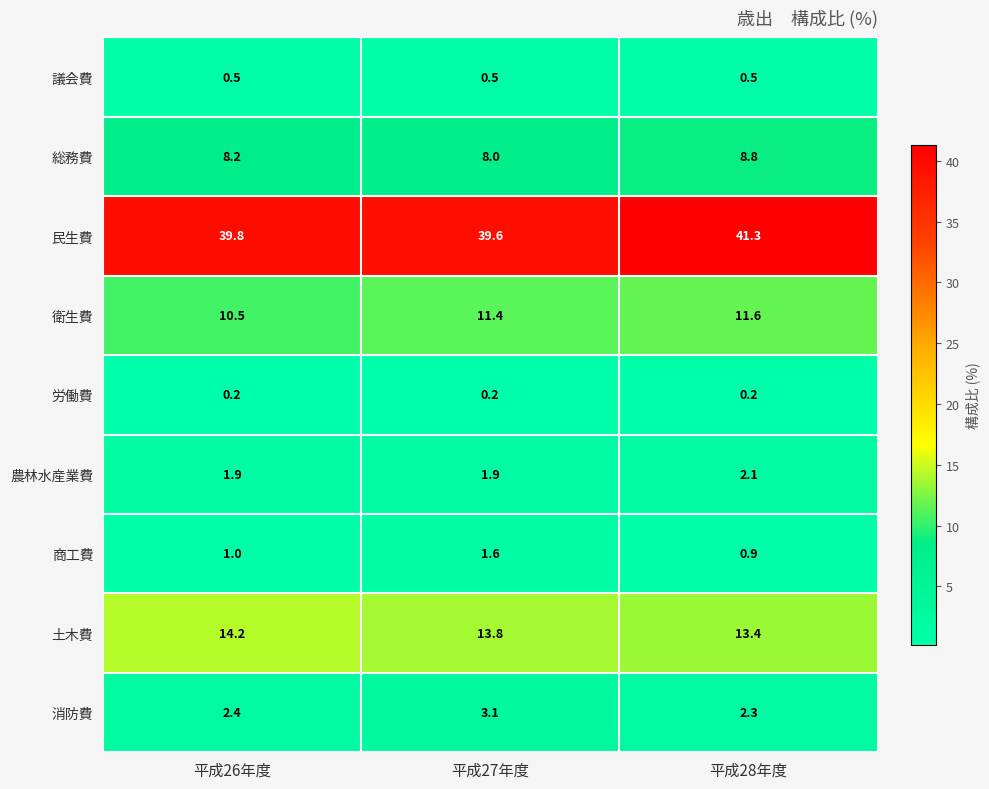

At how many categories does at least one series exceed 26?

3